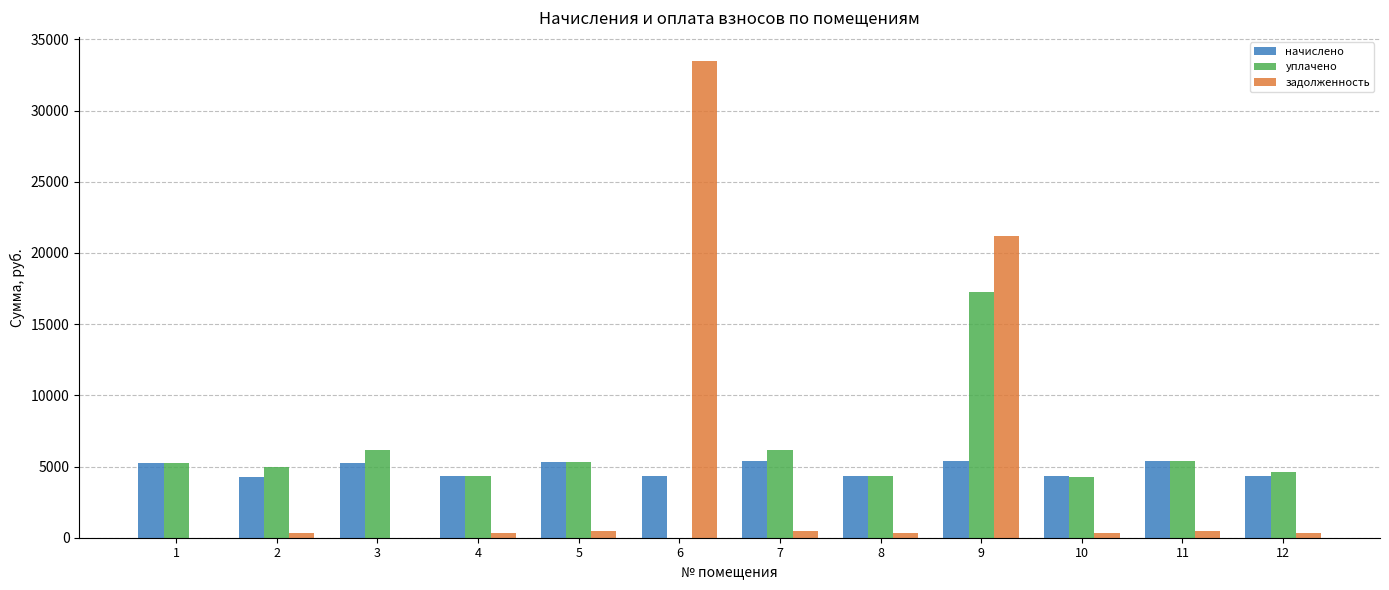

Which series changed the most between 1 and 10?

начислено